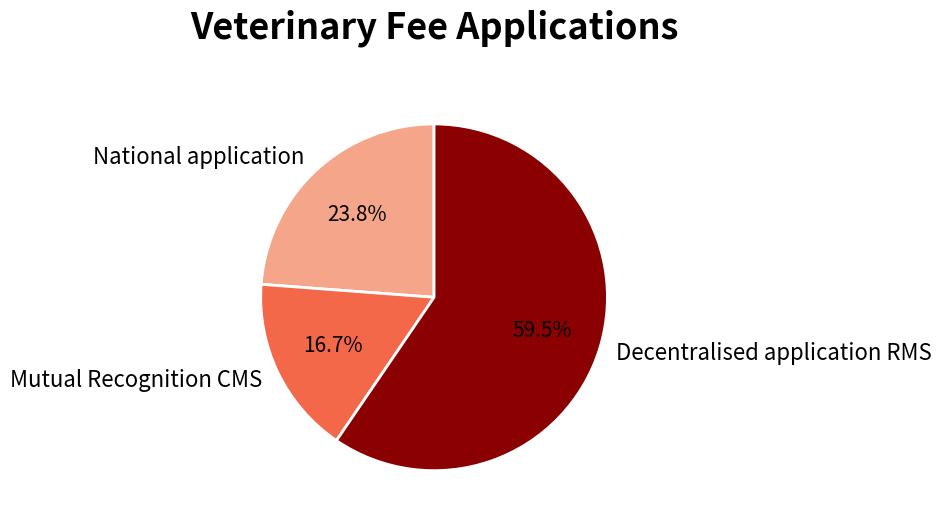

How many slices are in this pie chart?

3